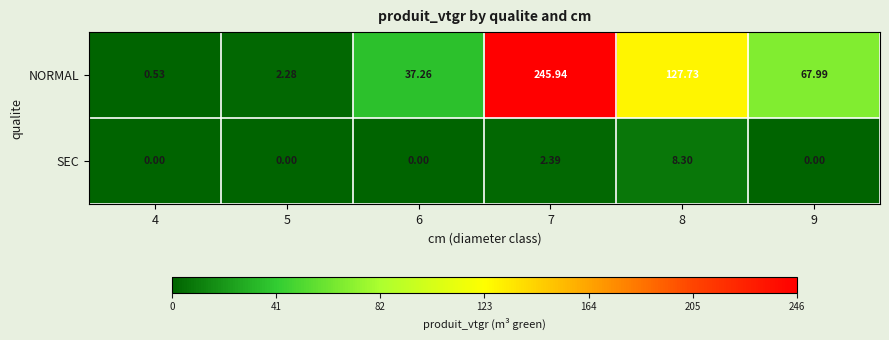

Is the value of NORMAL at 5 greater than the value of SEC at 4?

Yes